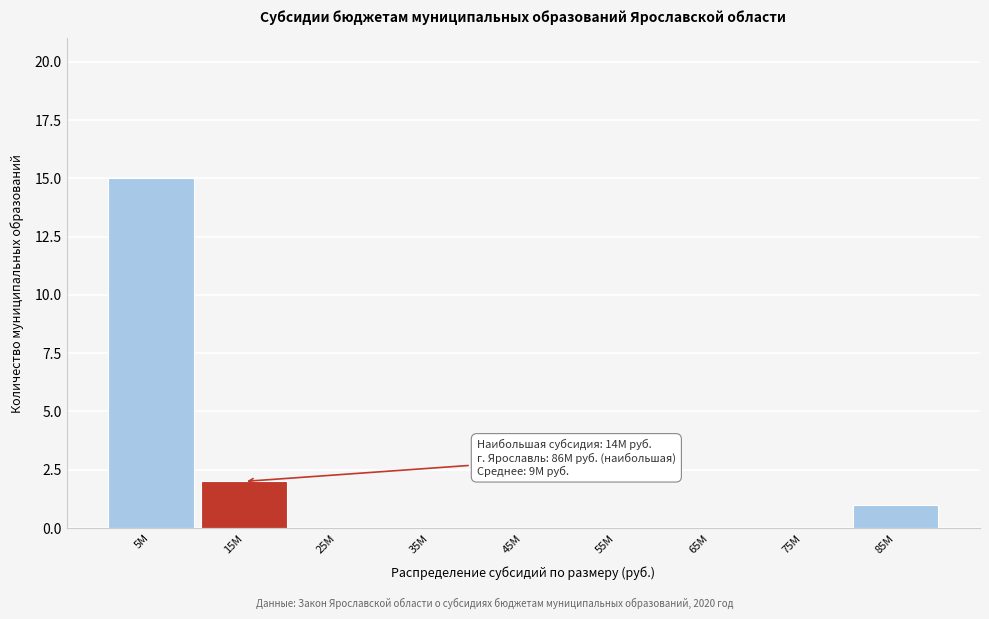

Reading left to right, transcribe all the data shown in this chart.

5M=15	15M=2	25M=0	35M=0	45M=0	55M=0	65M=0	75M=0	85M=1